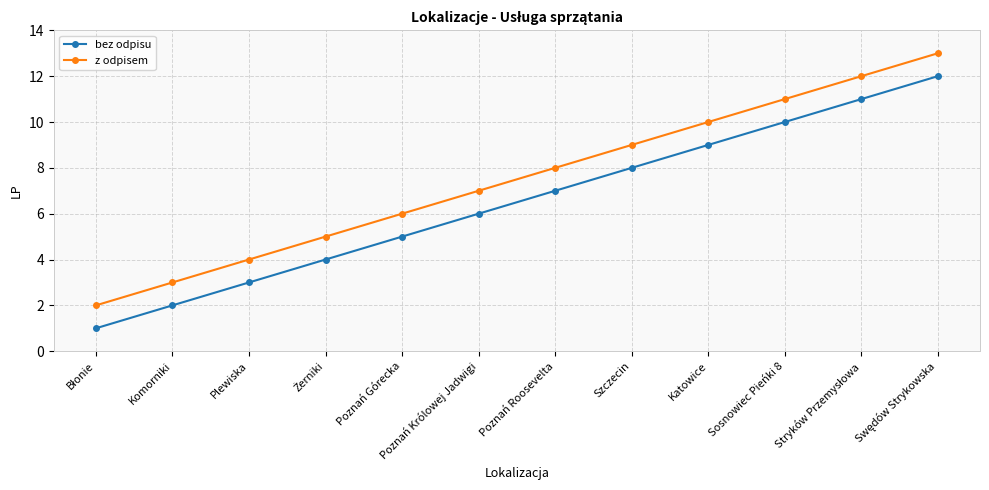

How many lines are shown in the chart?

2